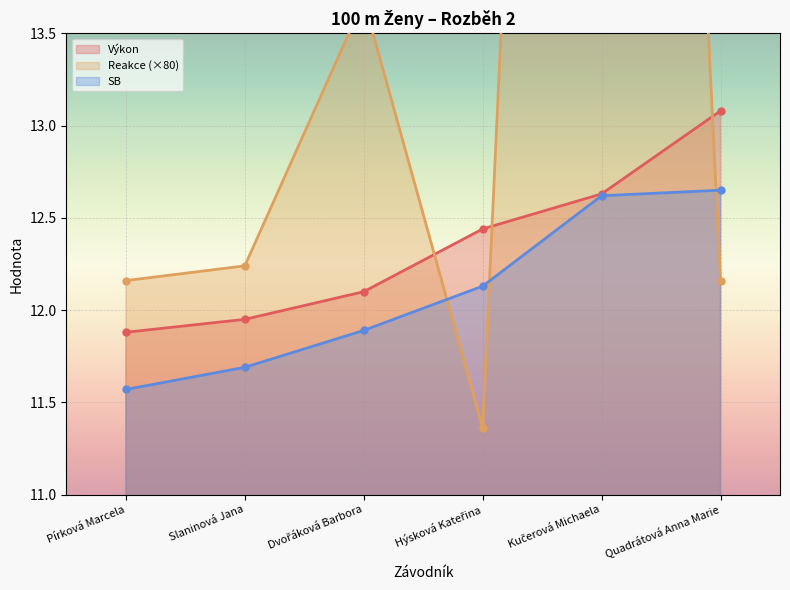

What is the difference between the maximum and minimum values in the Reakce series?

13.9